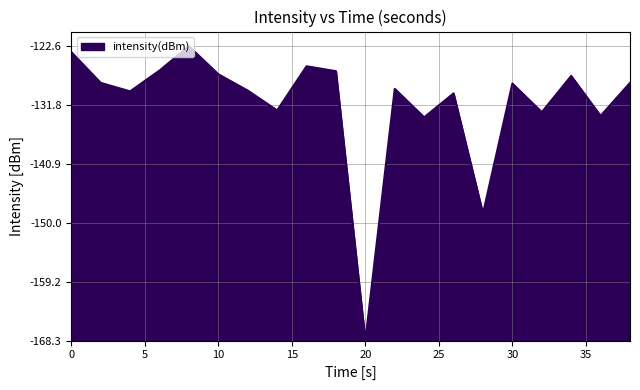

How many points are higher than both their immediate neighbors (excluding endpoints)?

6